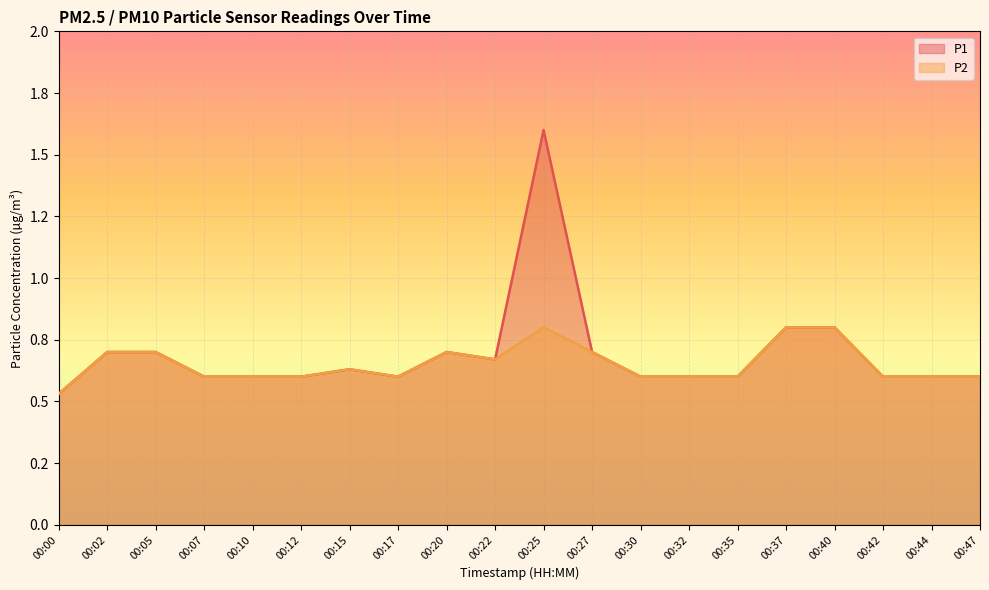

What is the value of the P2 point at the 9th from the left?

0.7